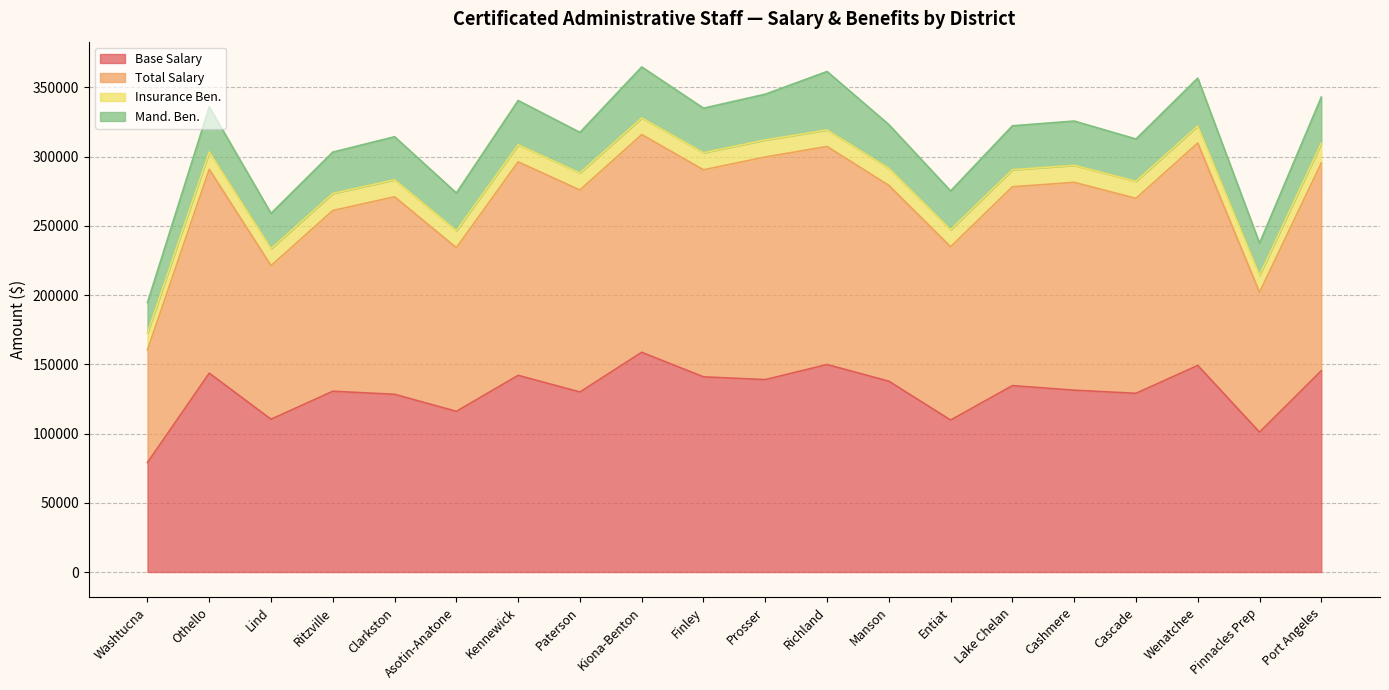

Which has a higher value, Kiona-Benton or Paterson?

Kiona-Benton